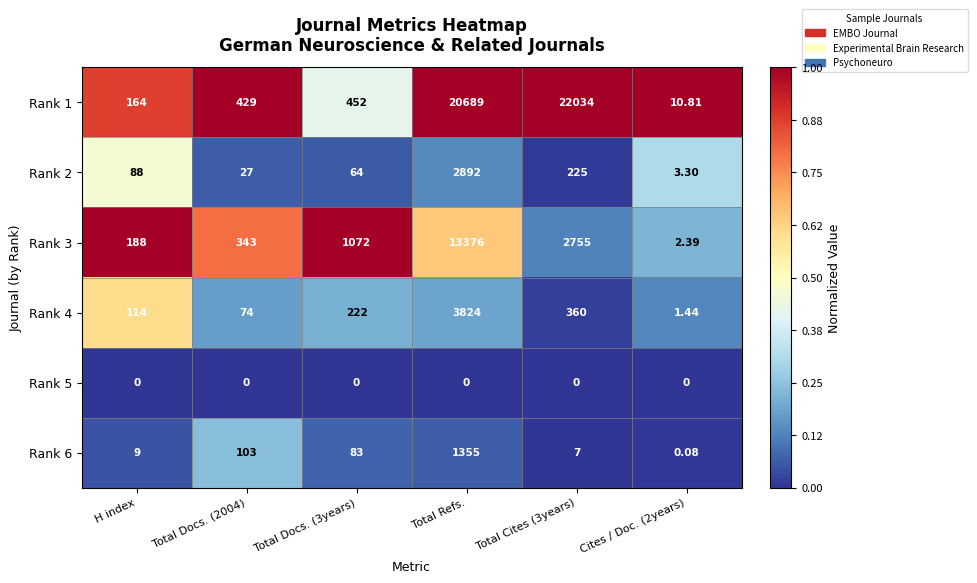

At which category is the sum across all series the highest?

Total Refs.